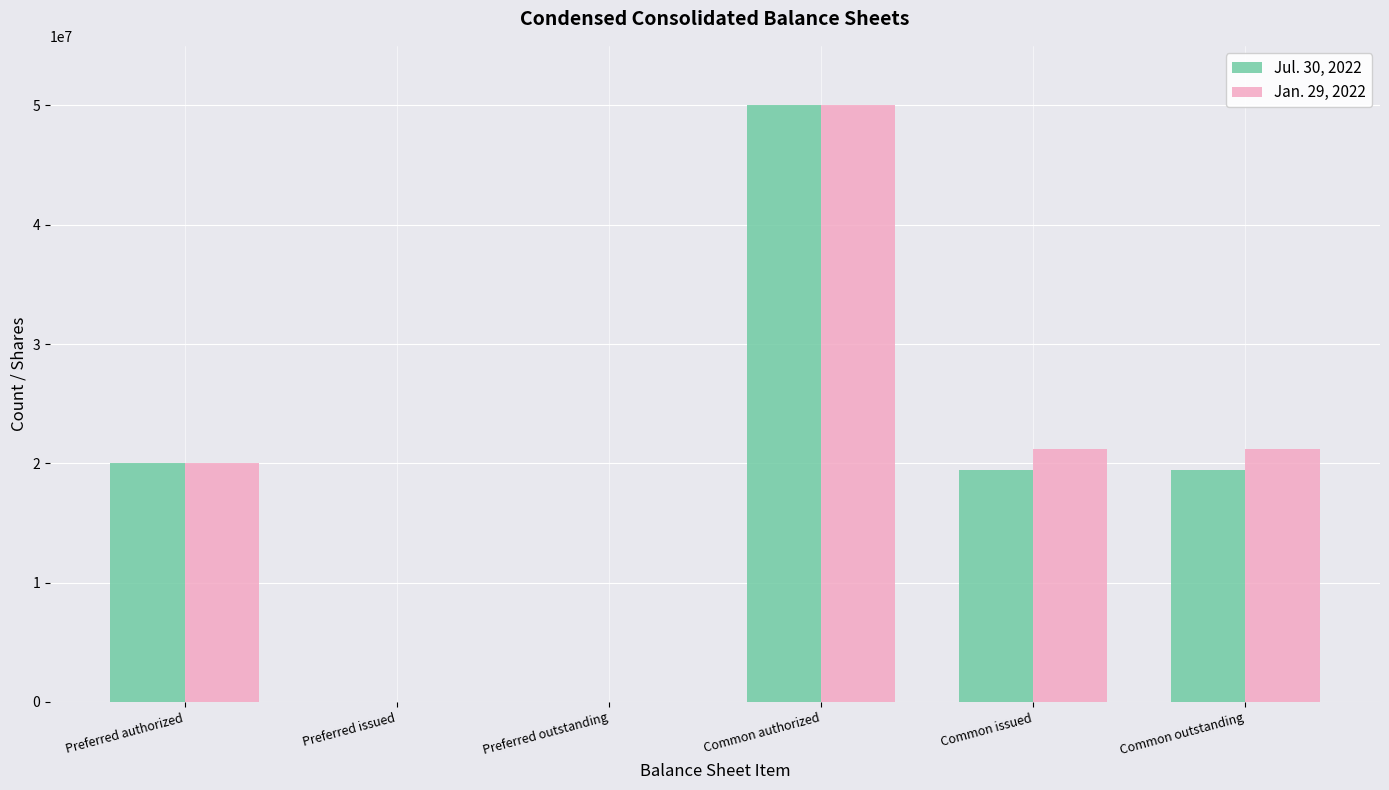

At which category does the chart reach its peak across all series?

Common authorized